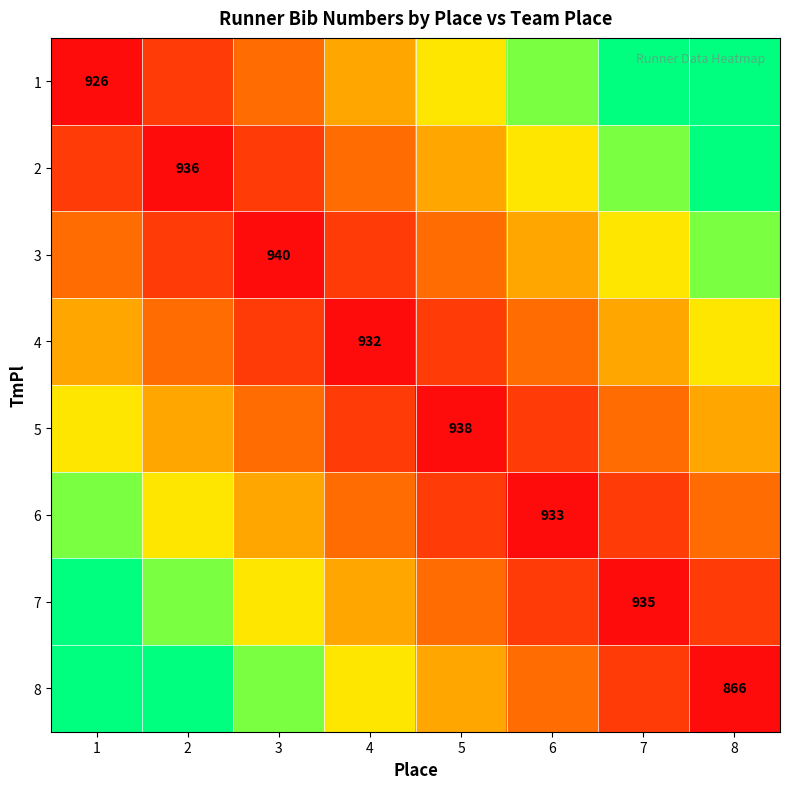

What is the difference between the 5 values at 4 and 2?

0.2